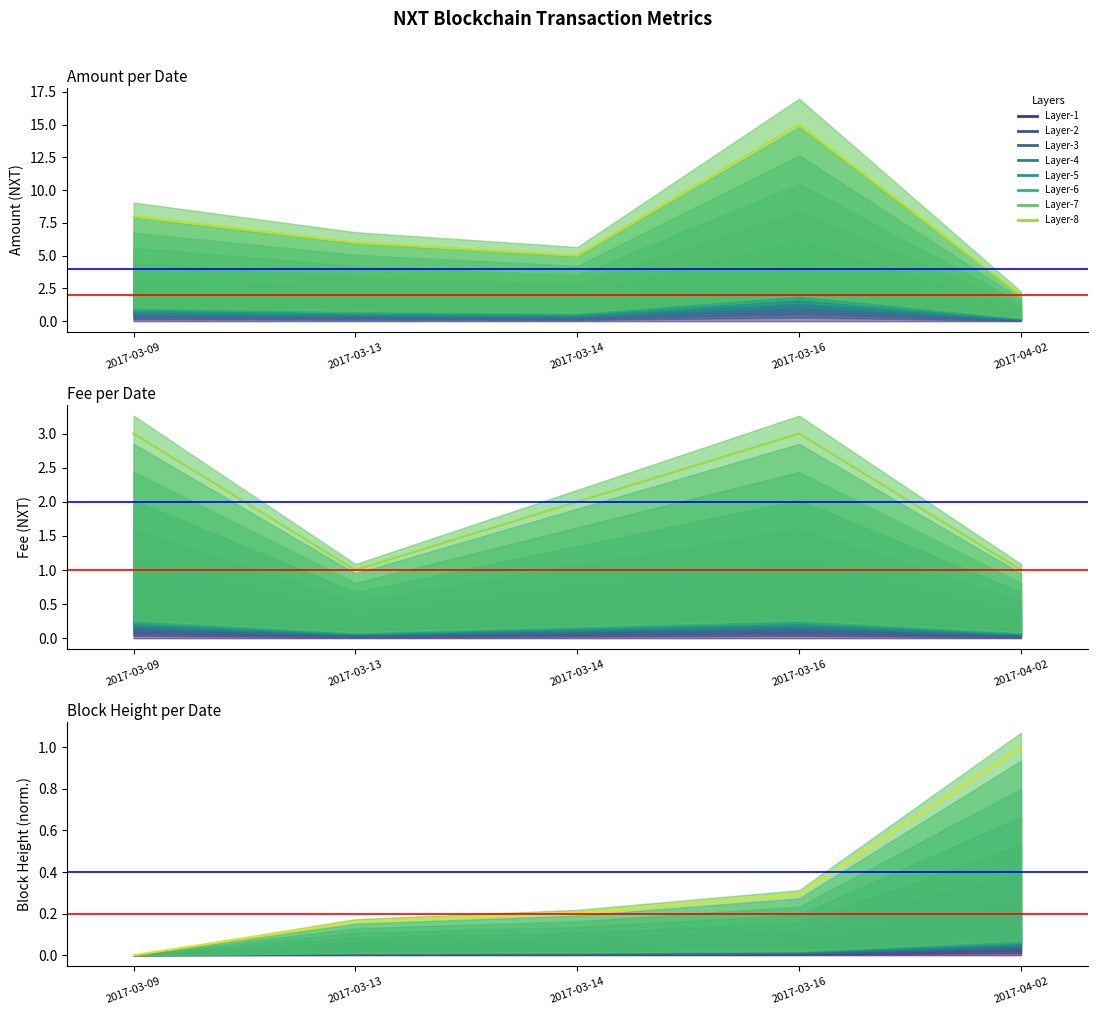

True or false: Fee has a value of 3.0 at 2017-03-16.

True